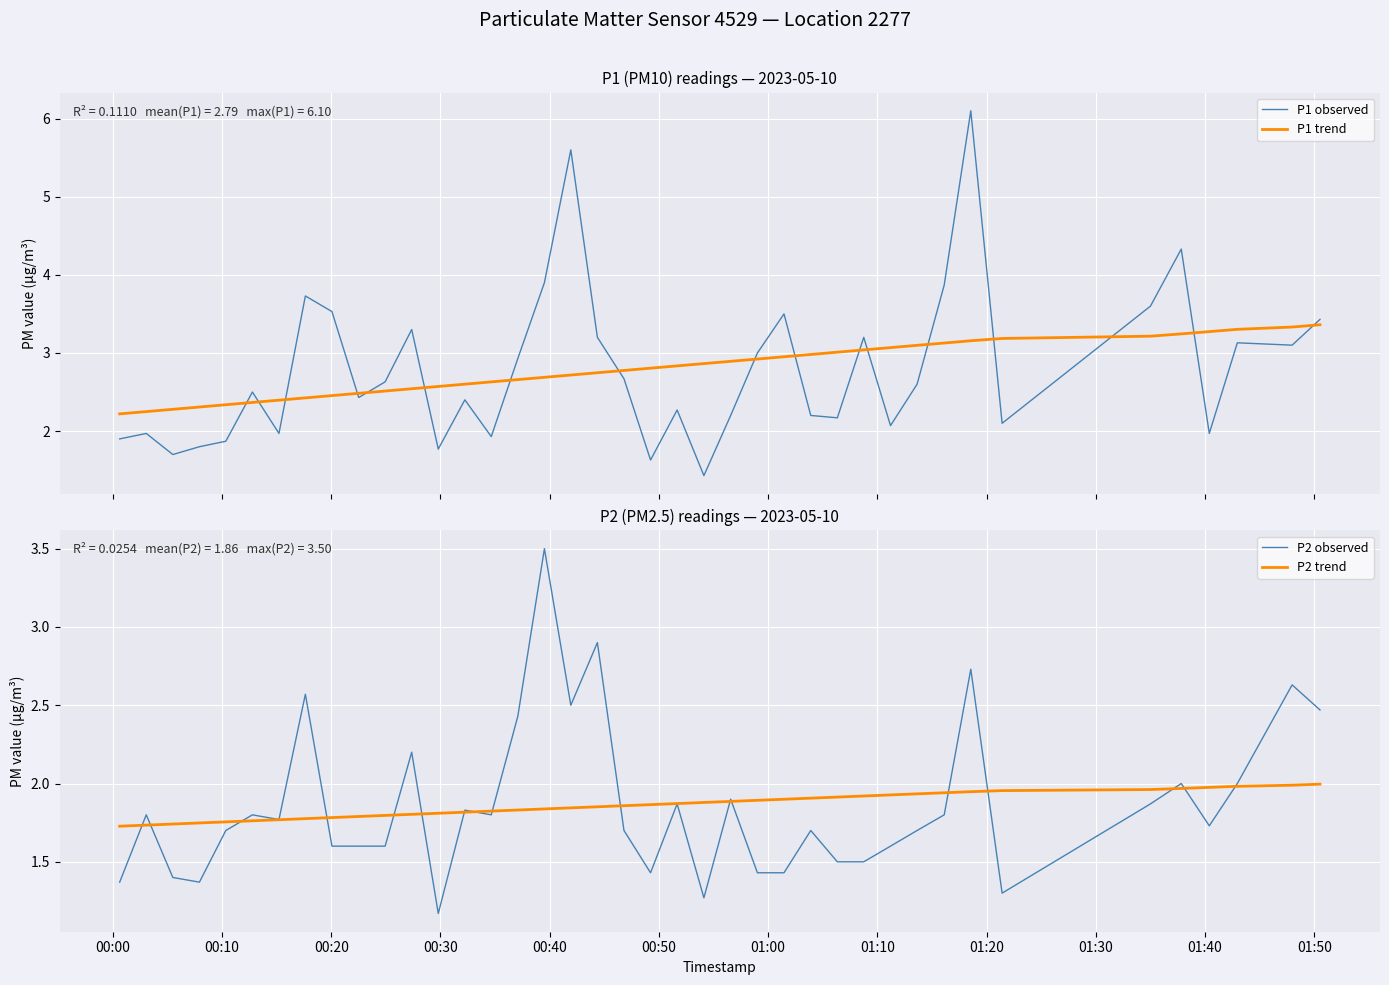

What is the maximum value for P1 observed?

6.1